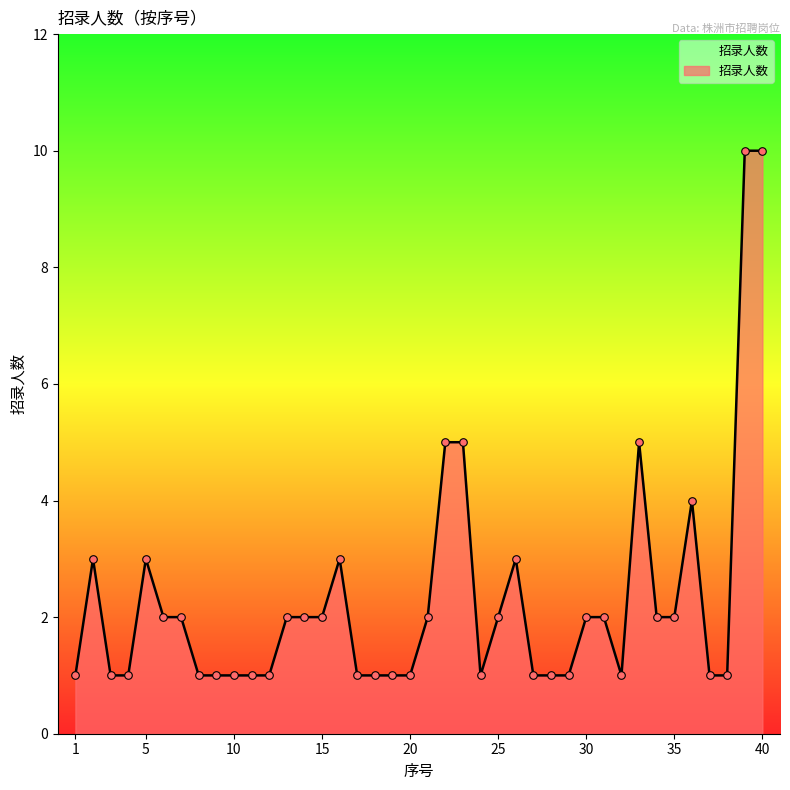

What is the maximum value shown in the chart?

10